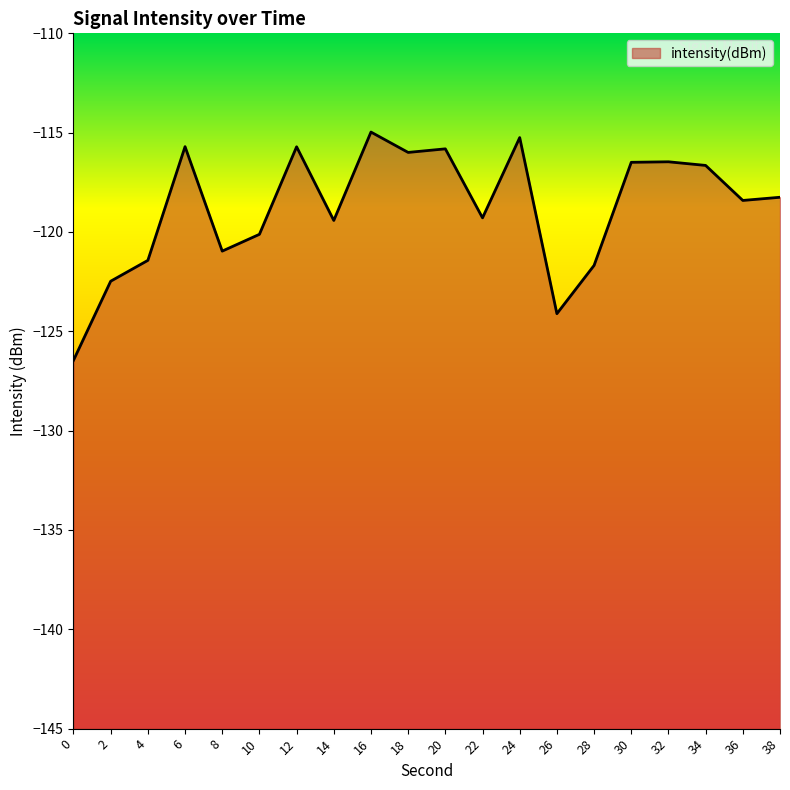

What is the difference between the values at 18 and 2?

6.5